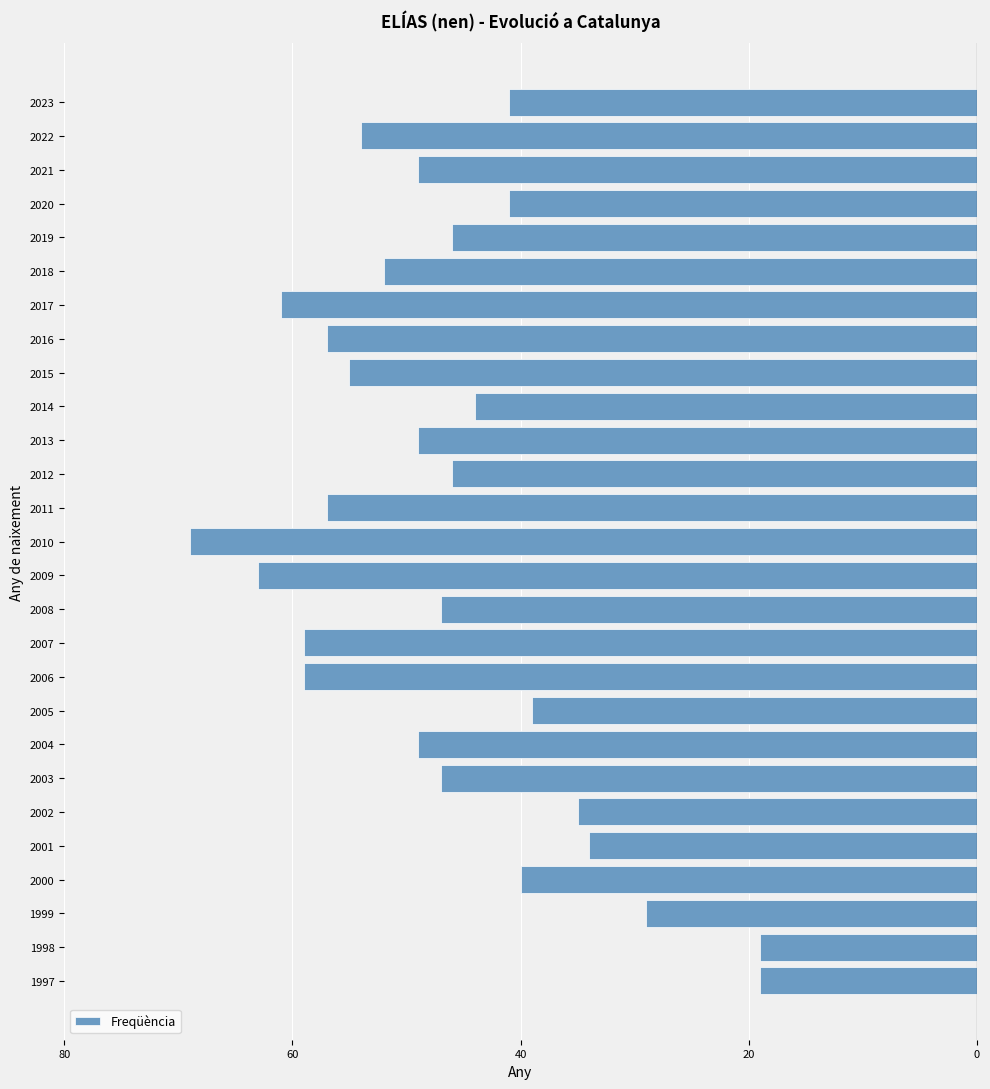

Are the bars horizontal?

Yes